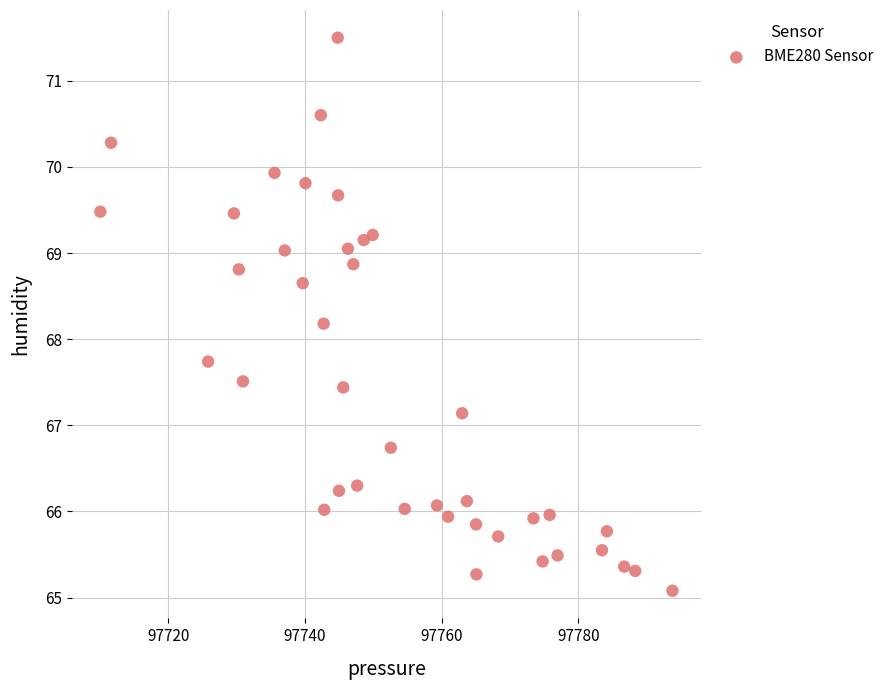

What is the range of Y values (max minus min)?

6.4